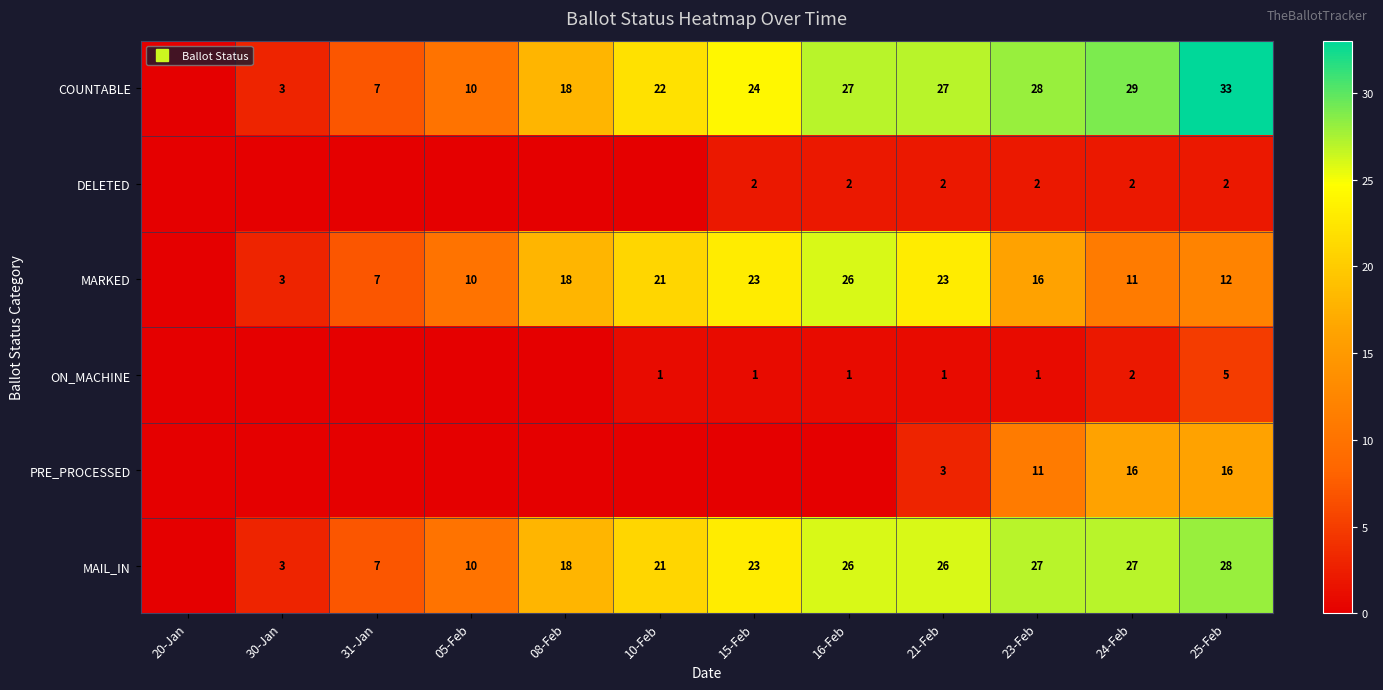

Which series has the largest total across all categories?

COUNTABLE